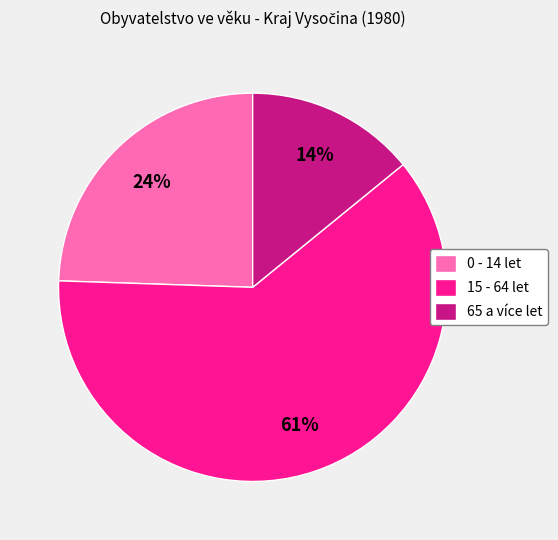

Approximately how many times larger is the value at 65 a více let compared to 15 - 64 let?

0.2